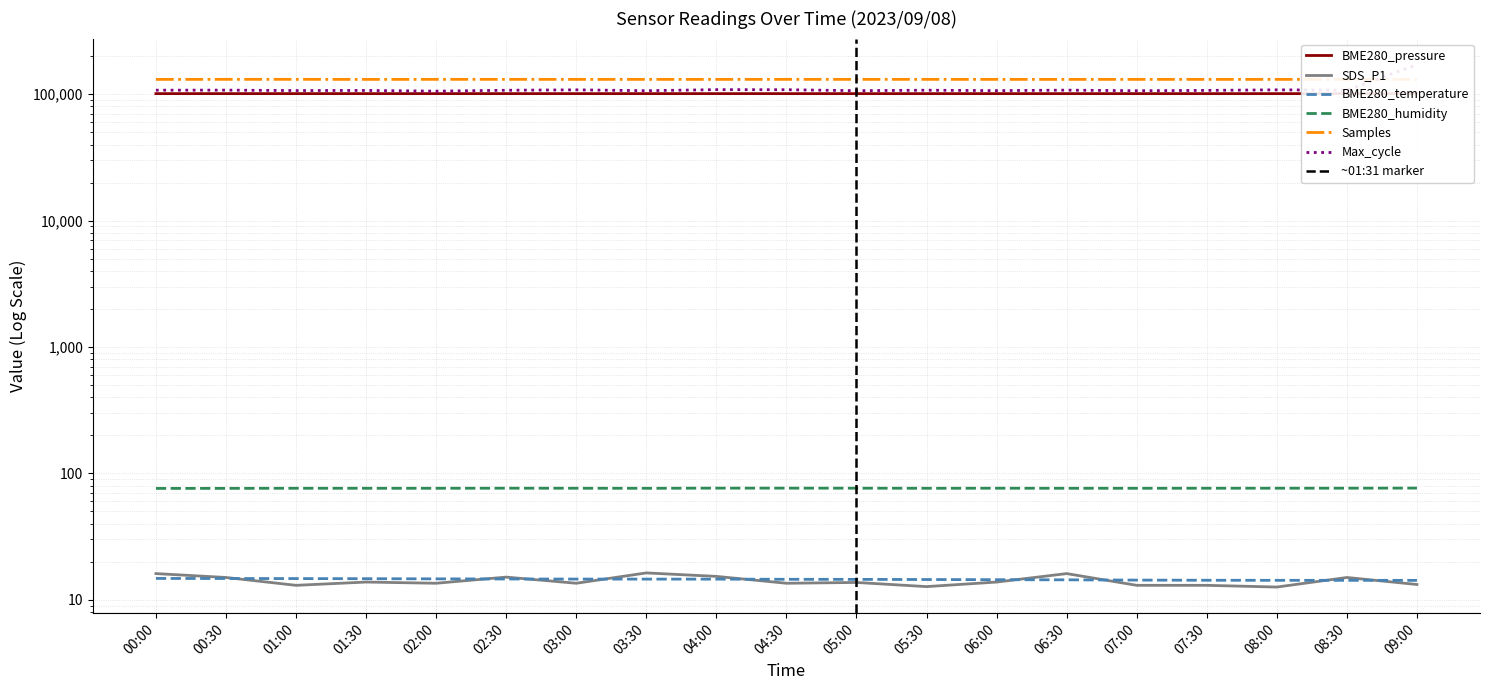

What are all the series names shown in the legend?

BME280_pressure, SDS_P1, BME280_temperature, BME280_humidity, Samples, Max_cycle